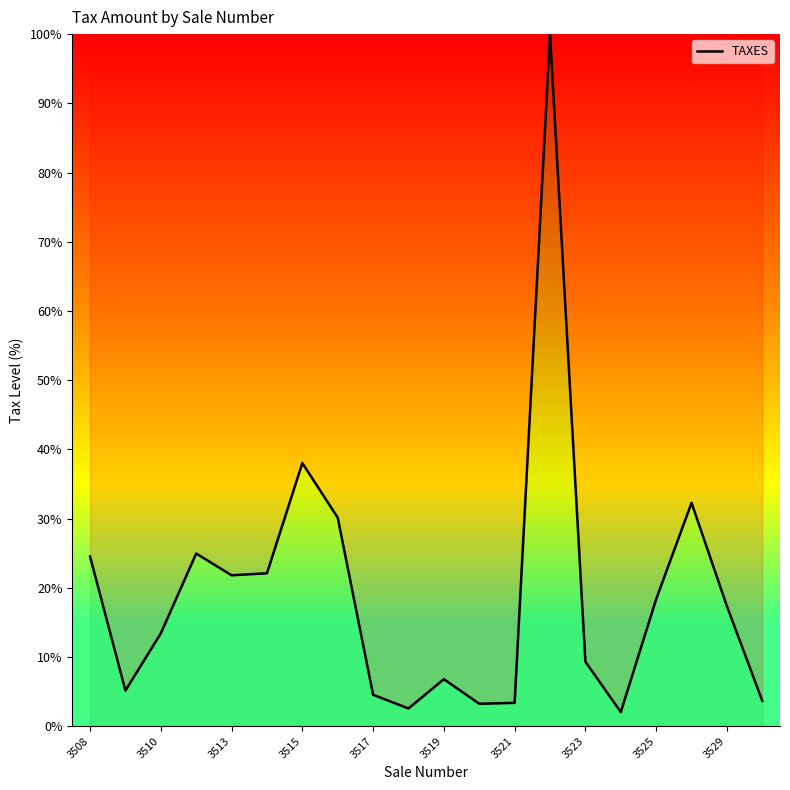

What is the maximum value shown in the chart?

100.0